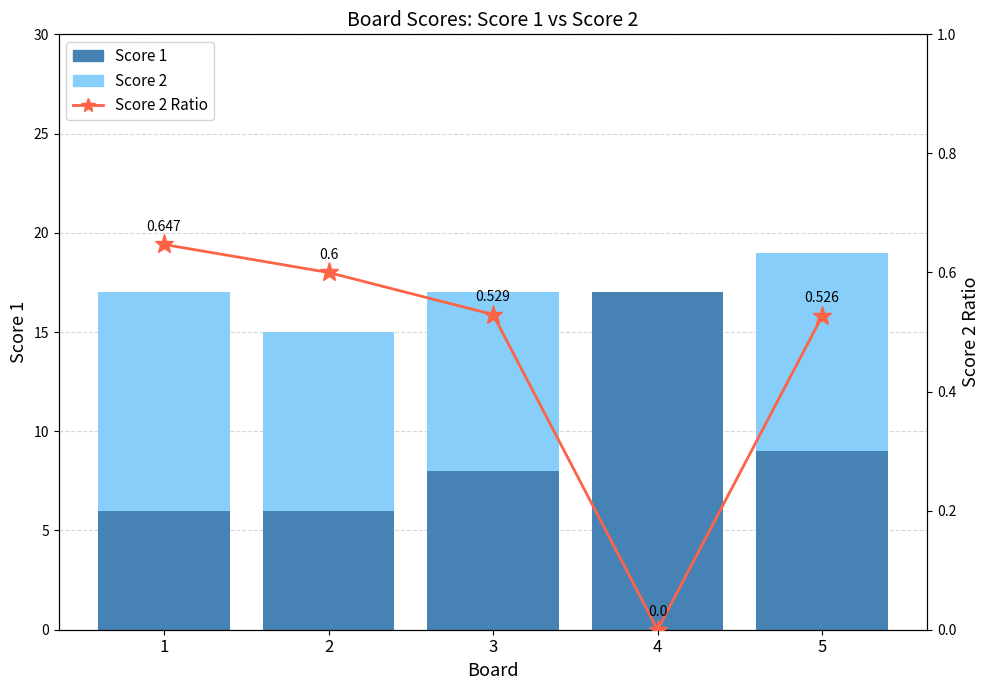

Count the number of data series in this chart.

3